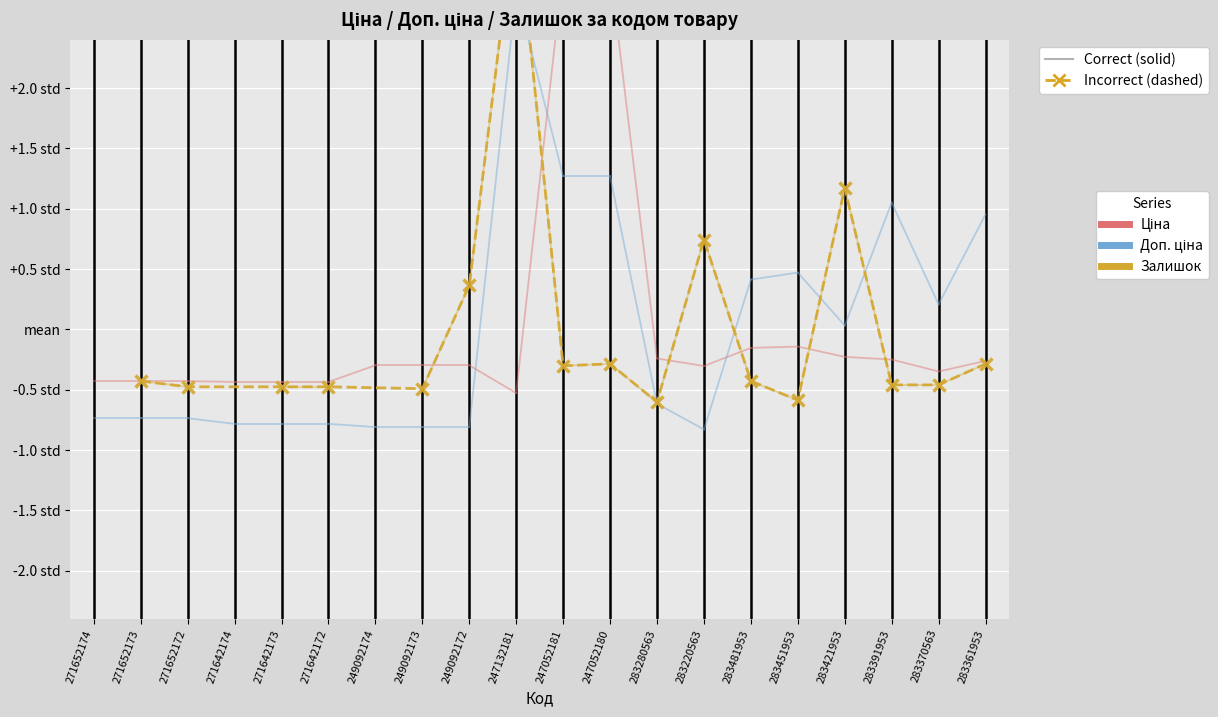

Does the chart have visible grid lines?

No